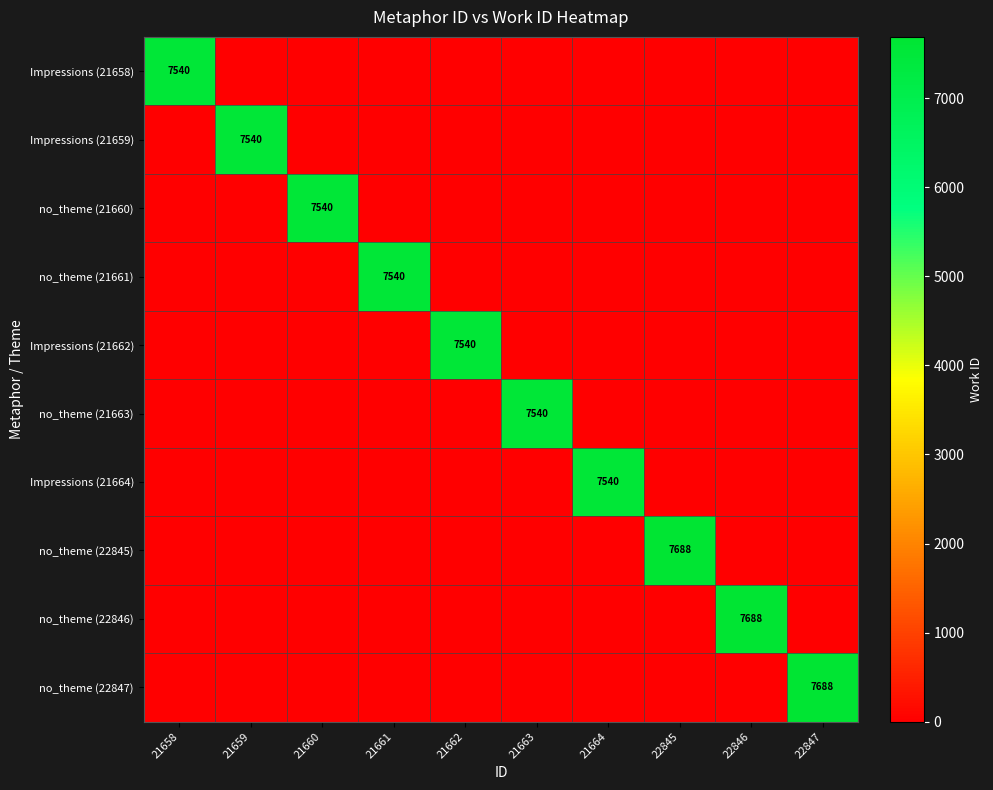

Is it true that Impressions (21659) equals 0 at 22847?

True